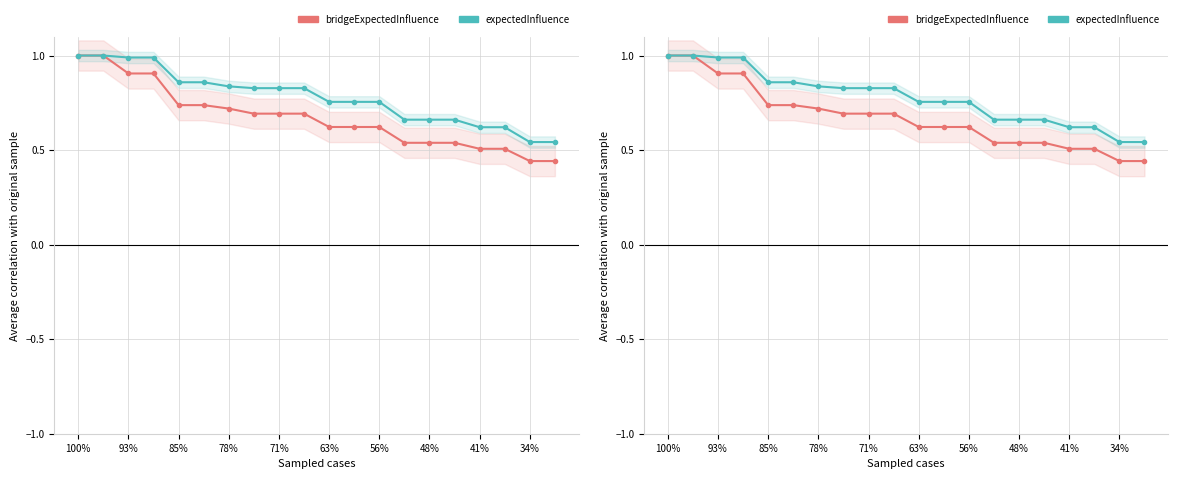

True or false: expectedInfluence and bridgeExpectedInfluence cross at least once.

False